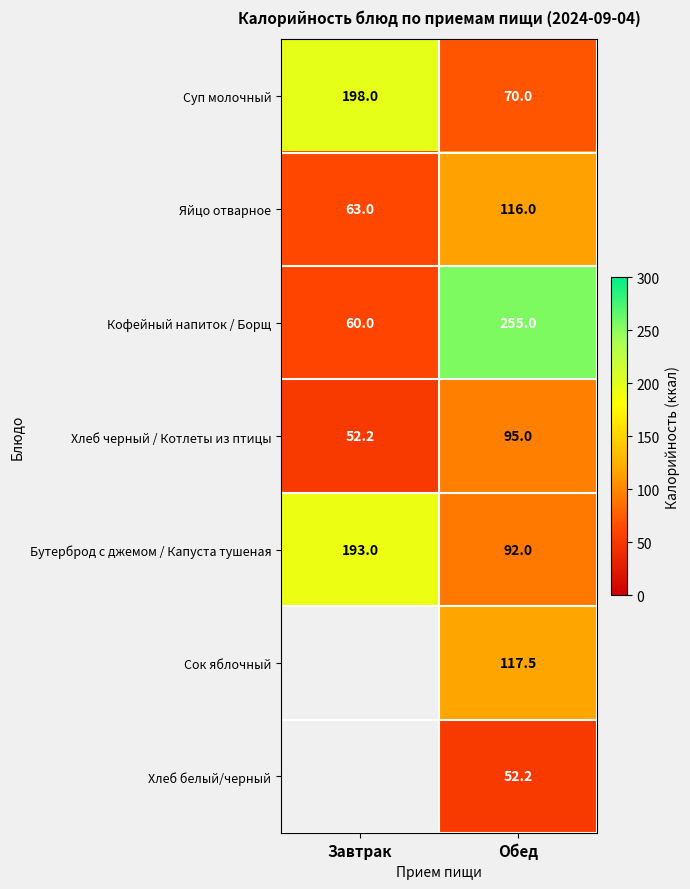

What is the difference between the Хлеб белый/черный values at Обед and Завтрак?

52.2